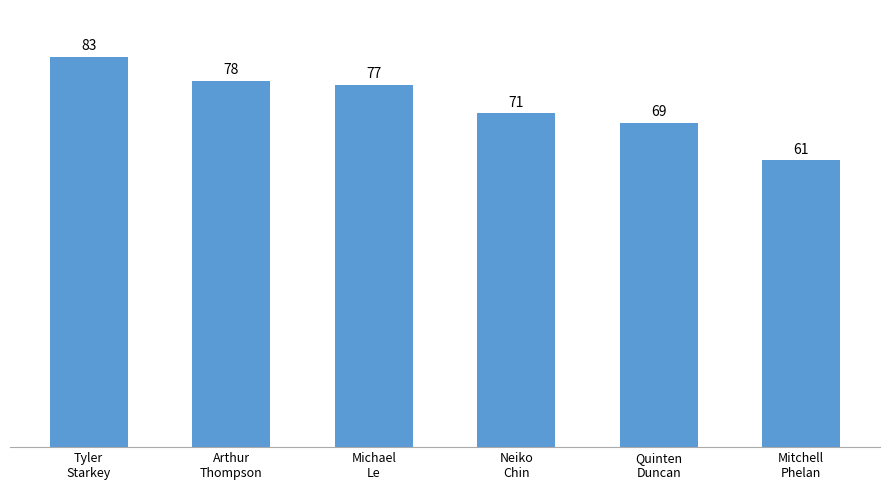

How many series are shown in this chart?

1